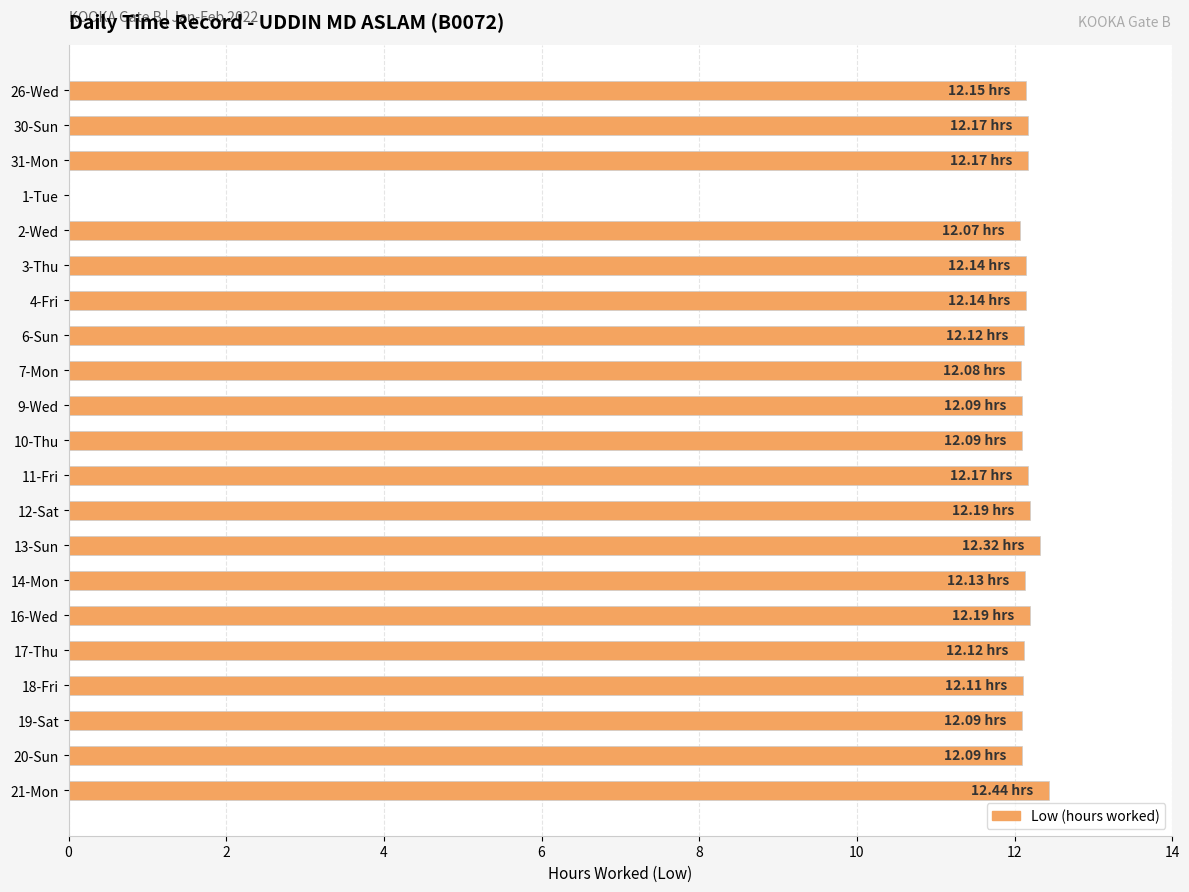

Approximately how many times larger is the value at 2-Wed compared to 31-Mon?

1.0